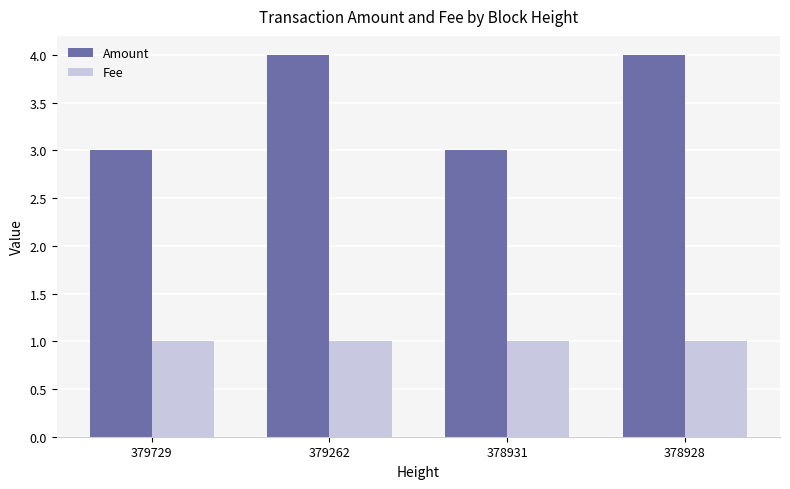

List the series in order of their peak value, highest first.

Amount, Fee